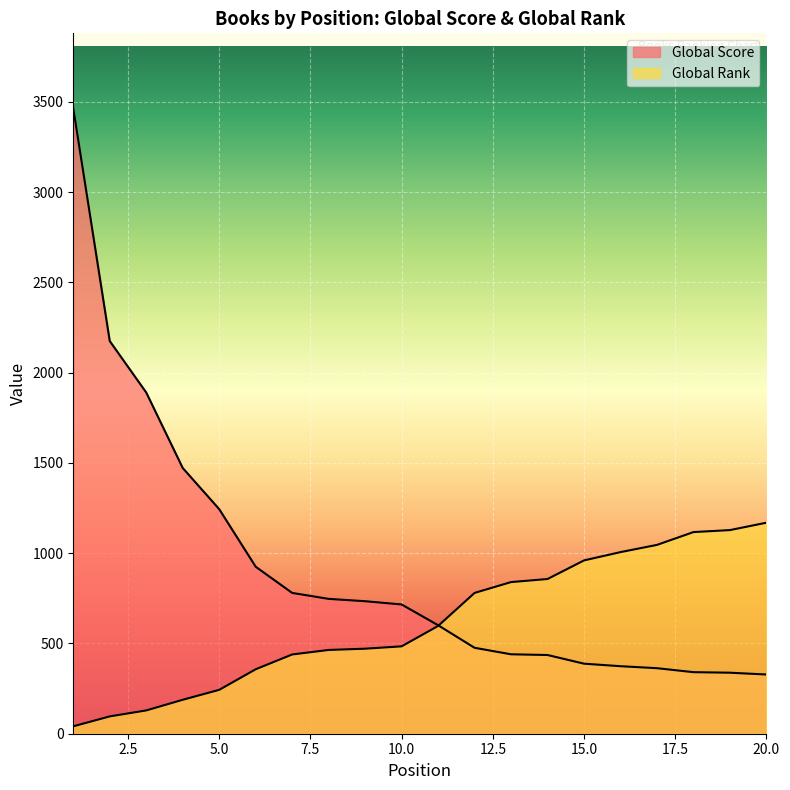

True or false: Global Rank has a value of 129 at 3.

True